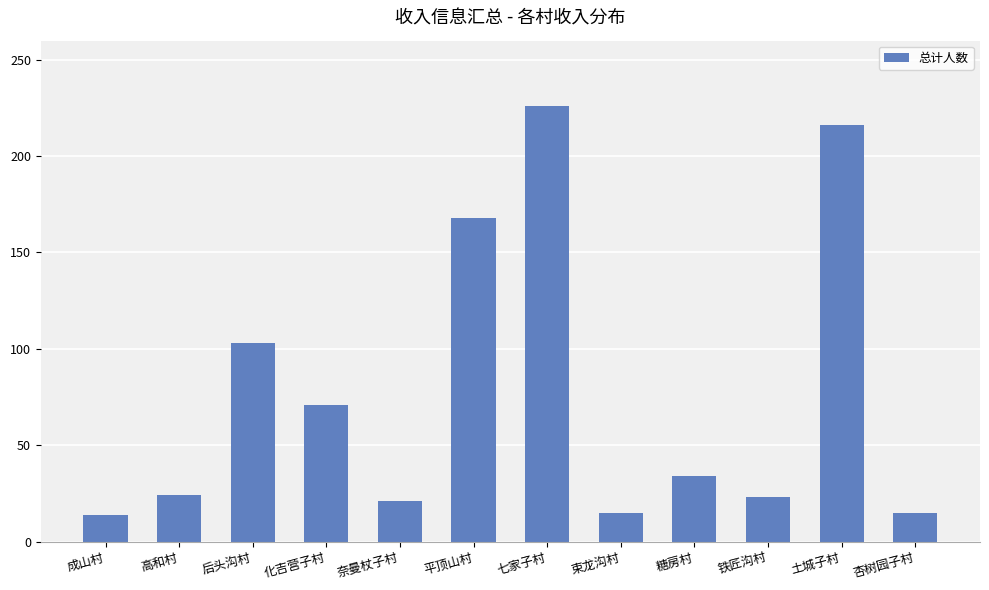

What is the sum of the values at 铁匠沟村 and 束龙沟村?

38